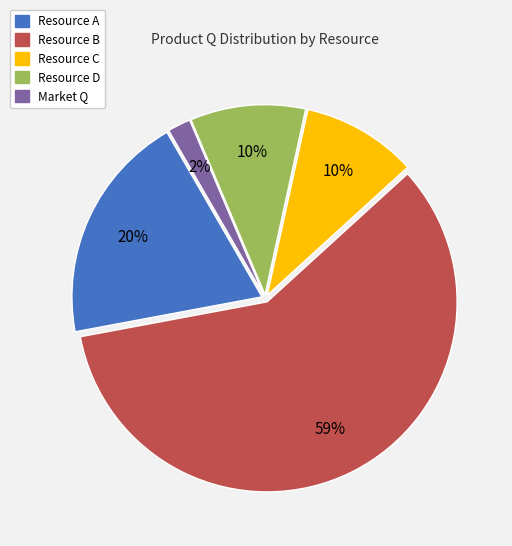

What percentage is the Resource D slice, to the nearest percent?

10%